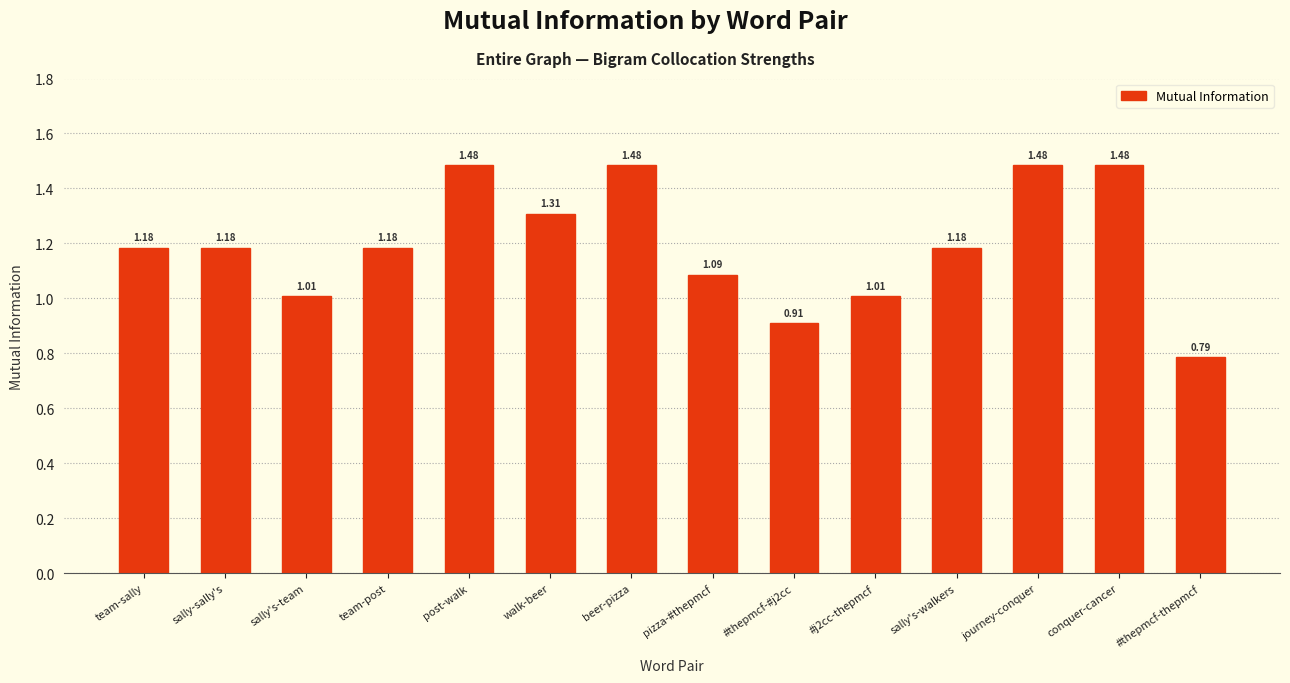

Which label corresponds to the smallest value in the chart?

#thepmcf-thepmcf